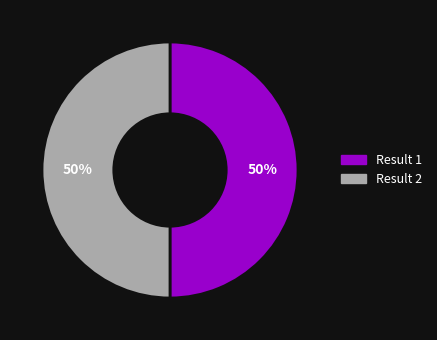

How many segments does this pie chart have?

2